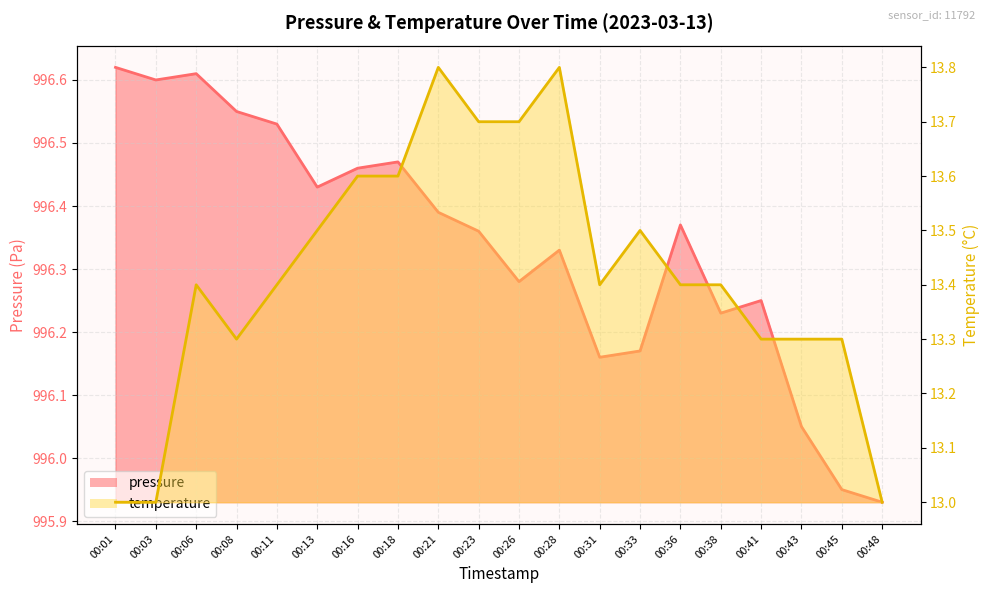

What is the difference between the pressure values at 00:23 and 00:41?

0.1